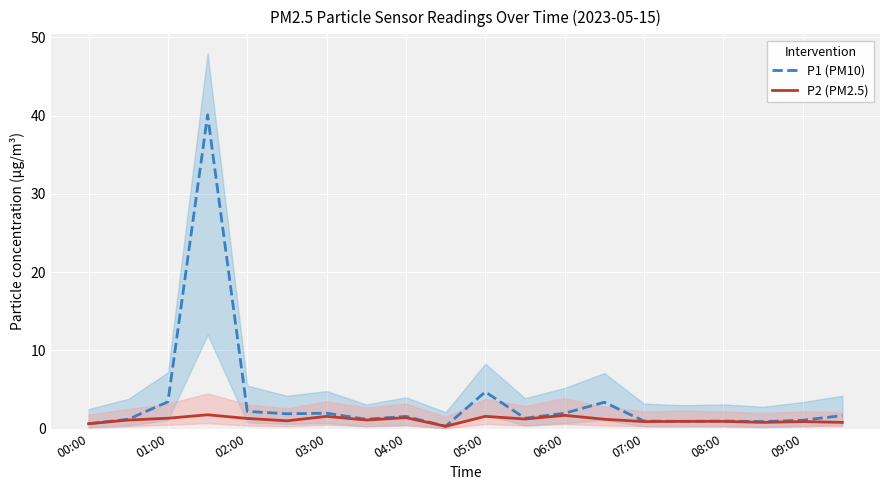

True or false: P1 (PM10) and P2 (PM2.5) intersect in this chart.

False